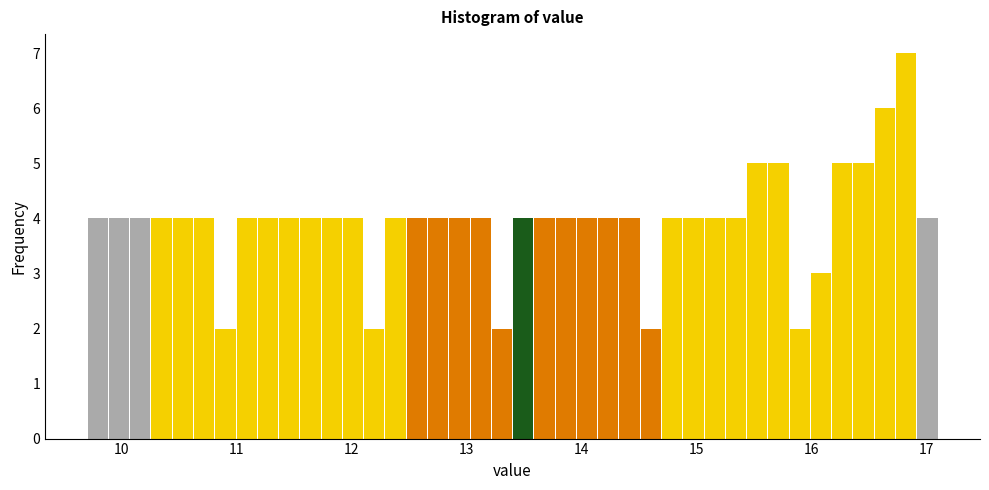

Read against the x-axis, roughly where is the centre of the tallest bar?

16.8